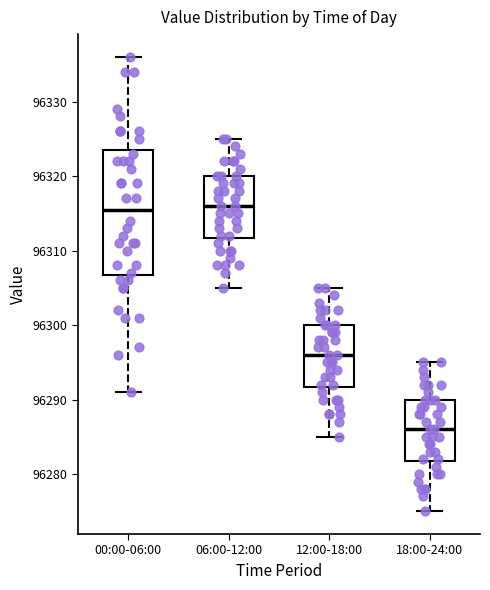

Which box is the tallest, from its lower edge to its upper edge?

00:00-06:00